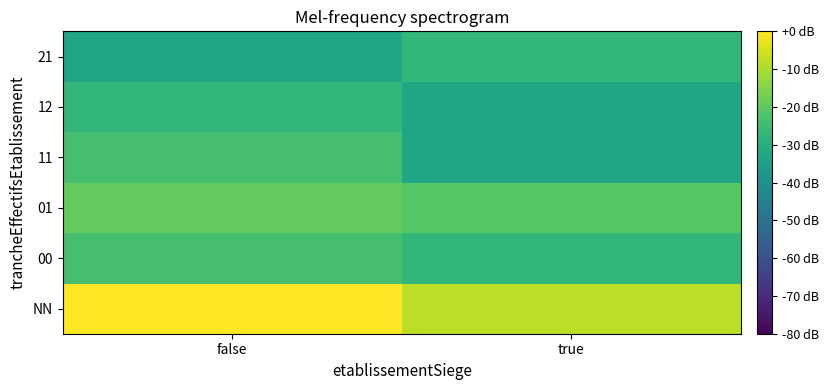

At which category is the sum across all series the highest?

false